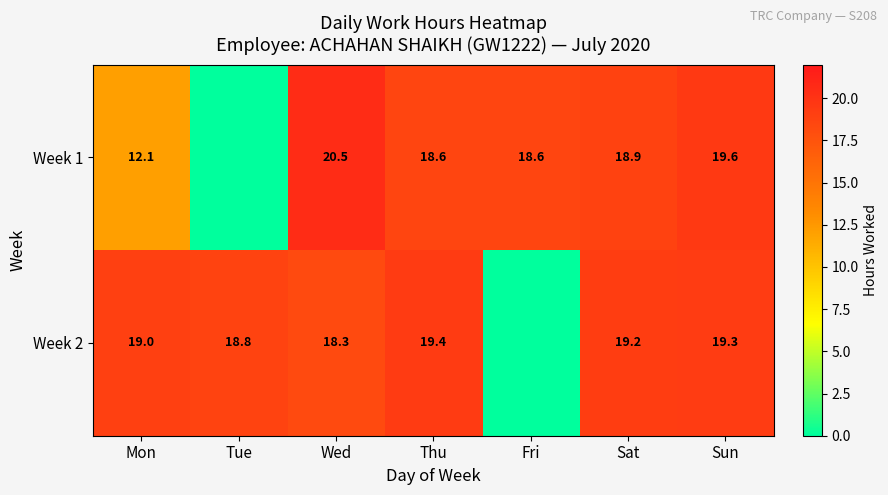

The Week 2 series shows 19.3 at Sun. True or false?

True